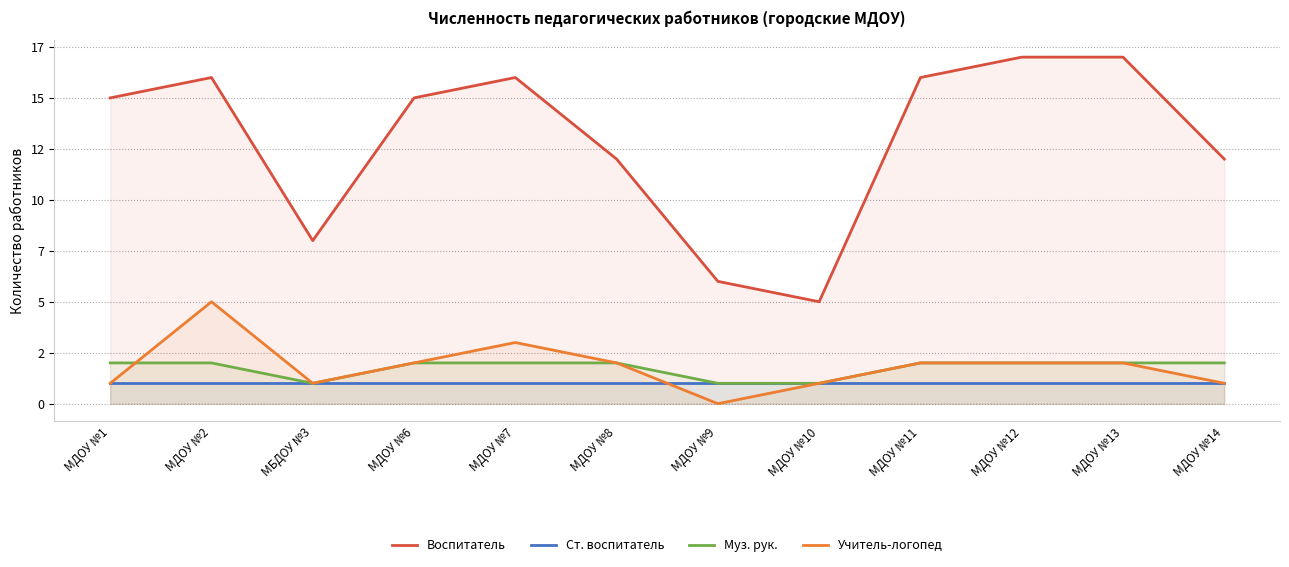

Does the chart display data point markers on the line(s)?

No